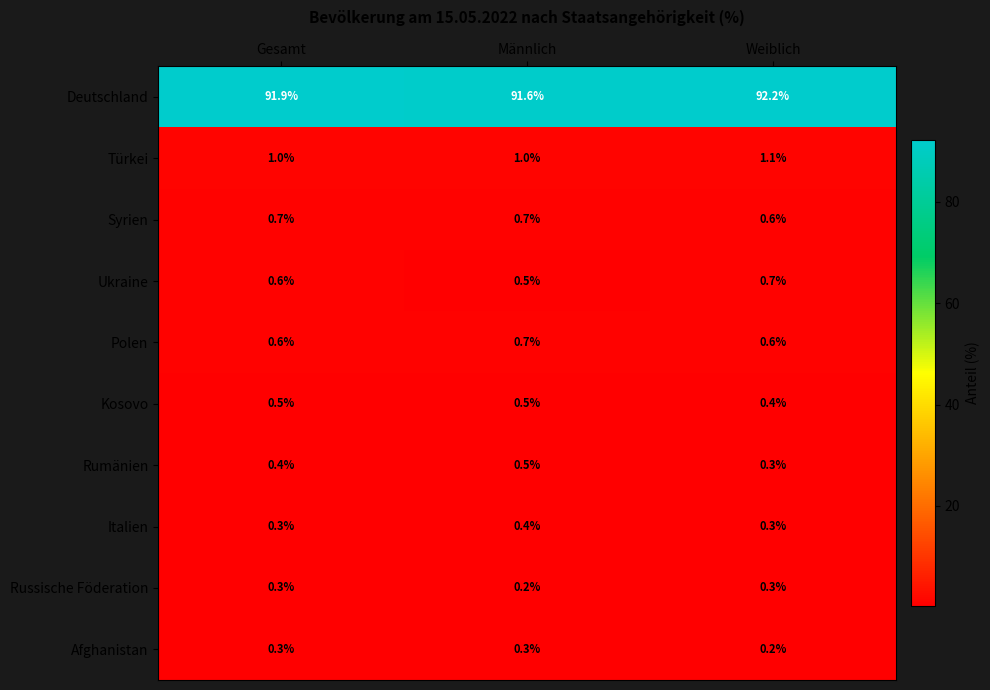

At which category is the sum across all series the highest?

Weiblich